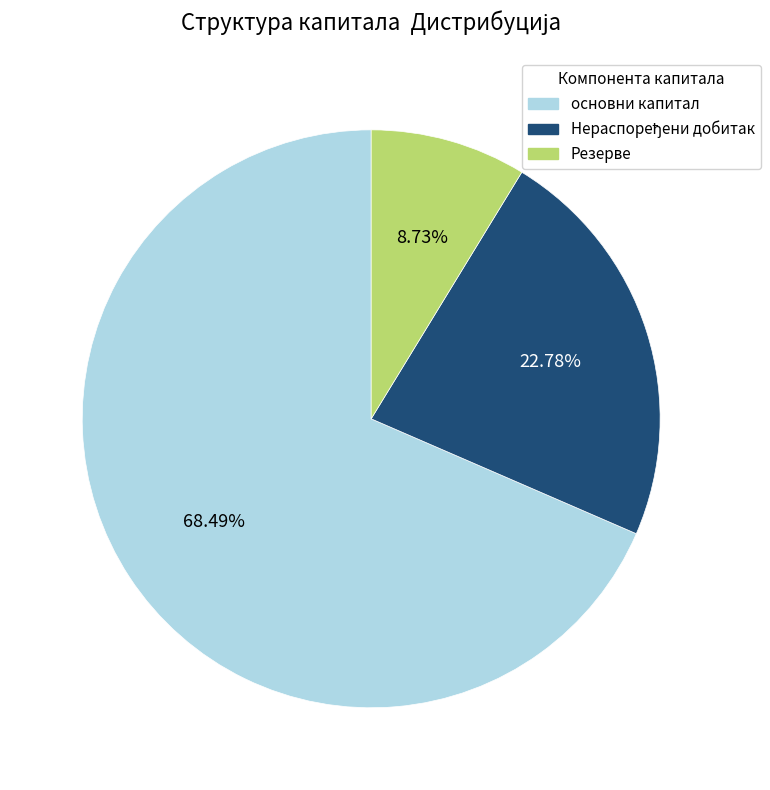

Is there any slice that represents more than half of the pie?

Yes